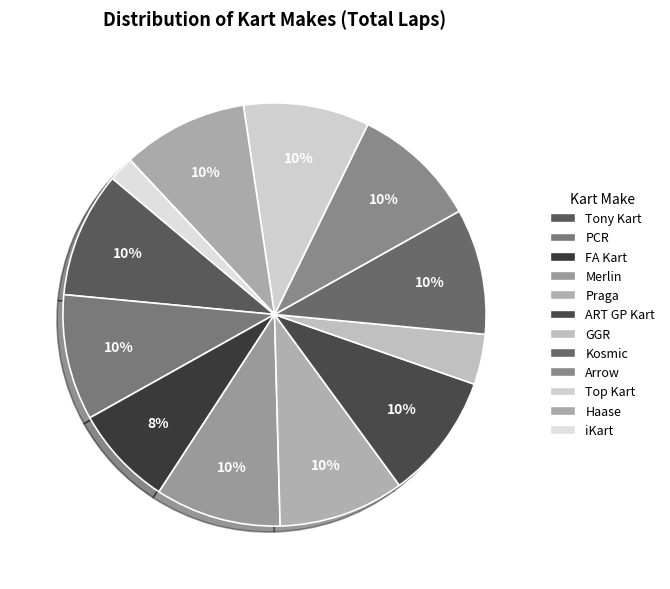

To the nearest percent, what portion does Arrow represent?

10%